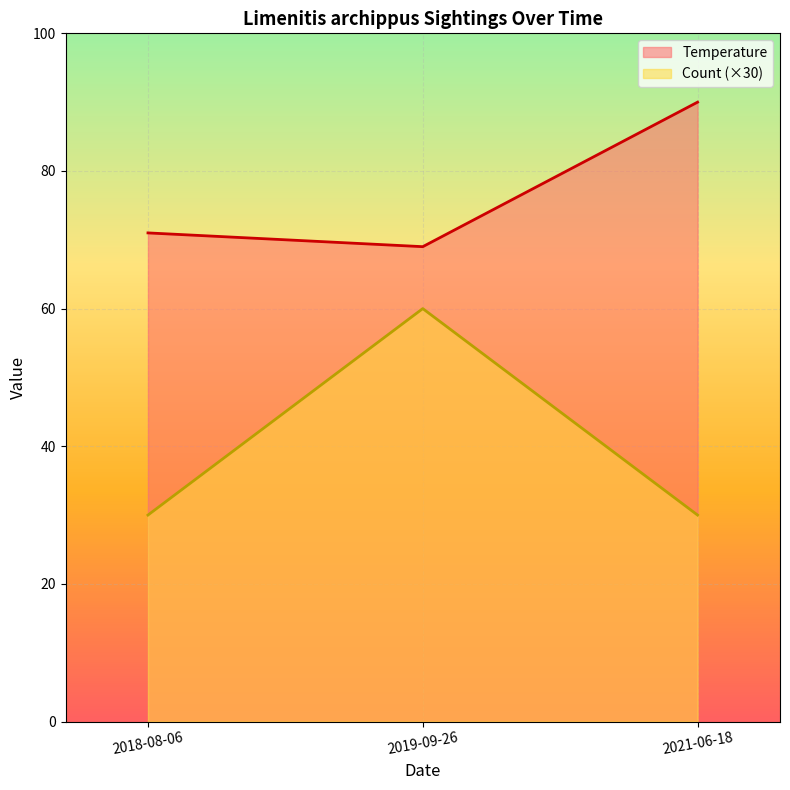

What position from the left is 2018-08-06?

1